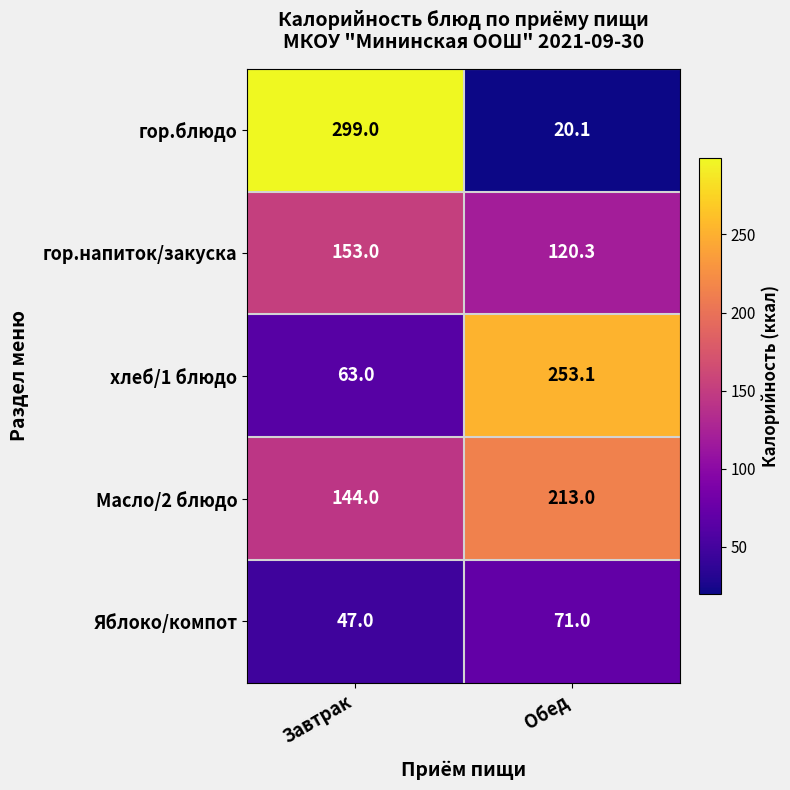

What is the difference between the highest and lowest values at Обед?

233.0